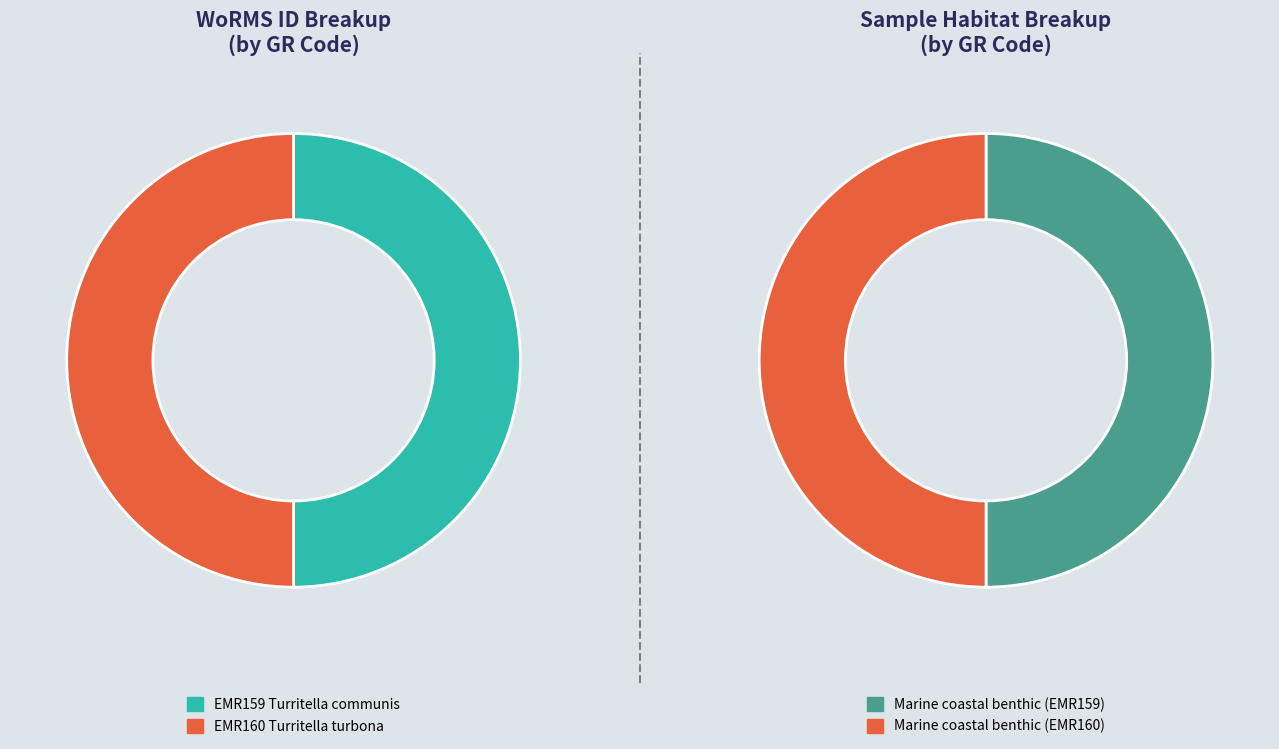

Count the number of slices in the pie.

2